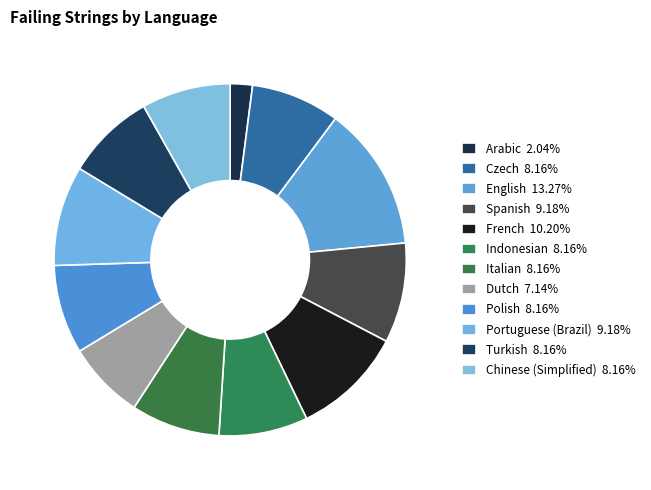

Which slice is the largest?

English